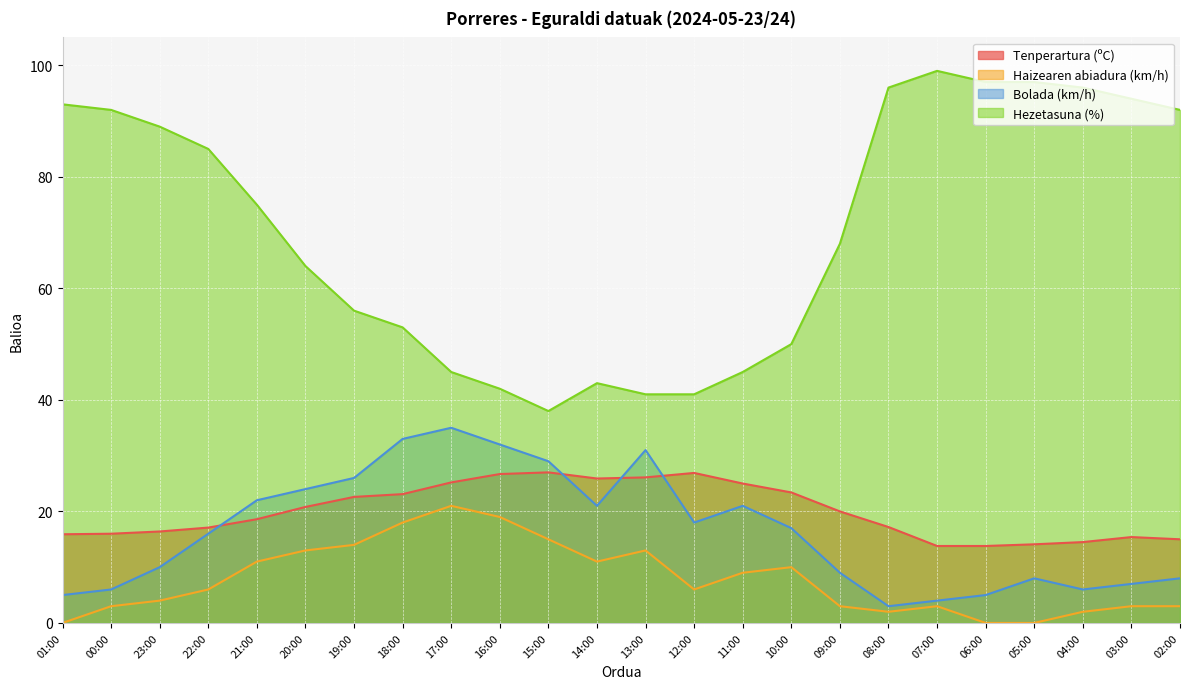

In Hezetasuna (%), how many points are higher than both neighbors (excluding endpoints)?

2